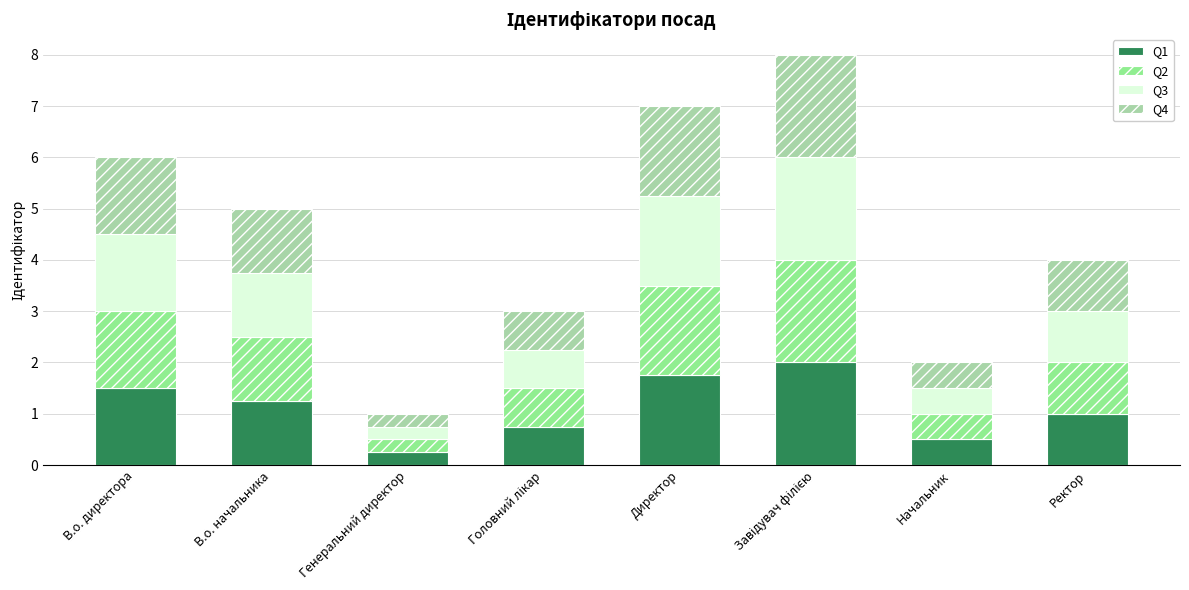

What is the total value across all series at Начальник?

2.0